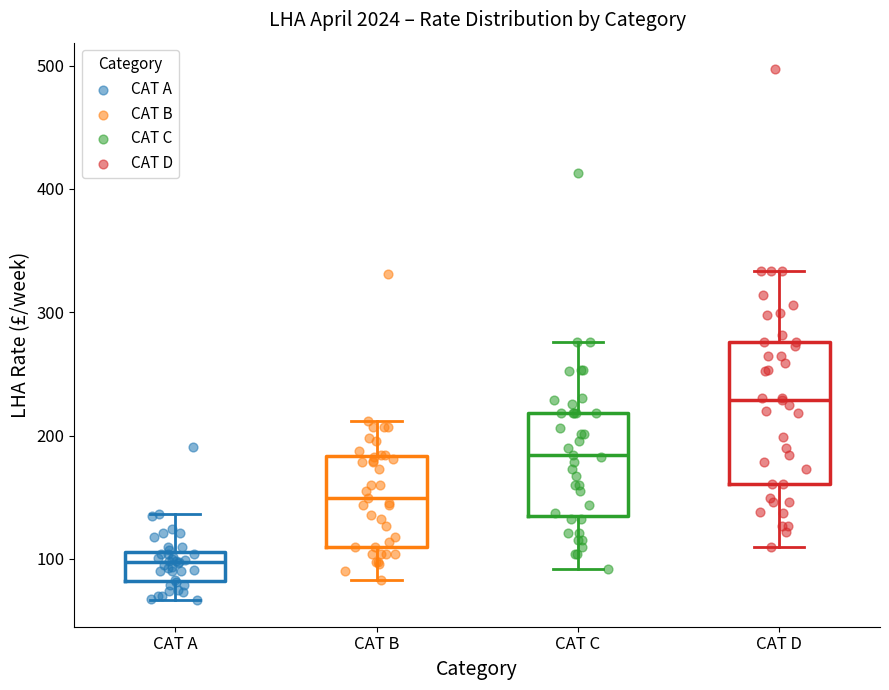

Where is the lower edge of the box for CAT B on the y-axis? The values are not printed on the chart, so give them approximately, as read against the axis.

110